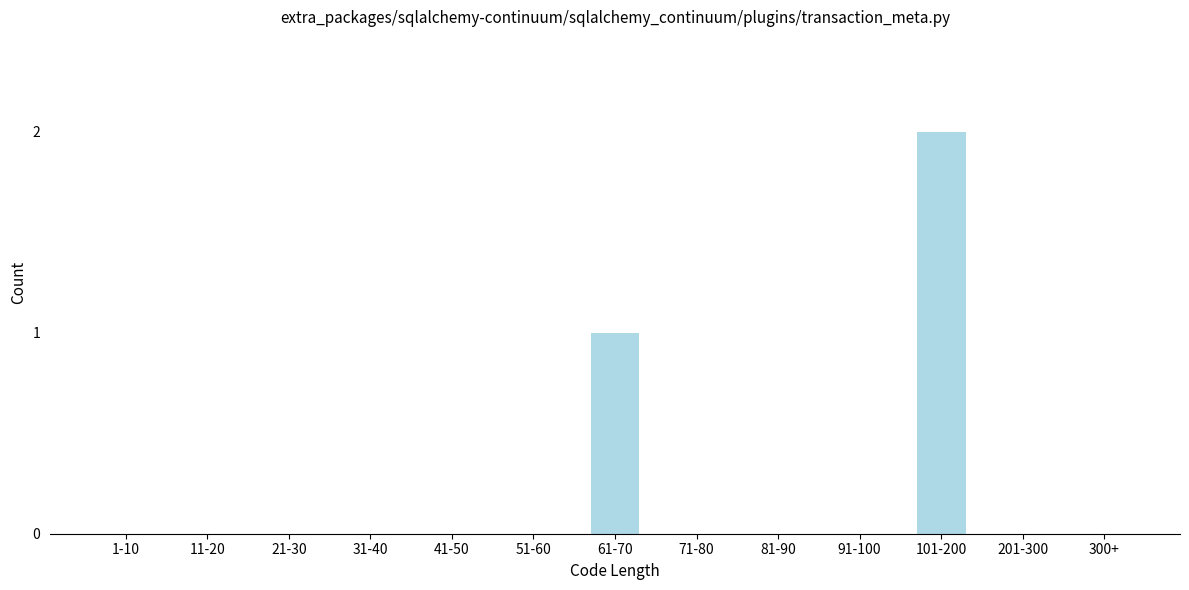

Reading left to right, what are all the values shown in this chart?

1-10=0	11-20=0	21-30=0	31-40=0	41-50=0	51-60=0	61-70=1	71-80=0	81-90=0	91-100=0	101-200=2	201-300=0	300+=0